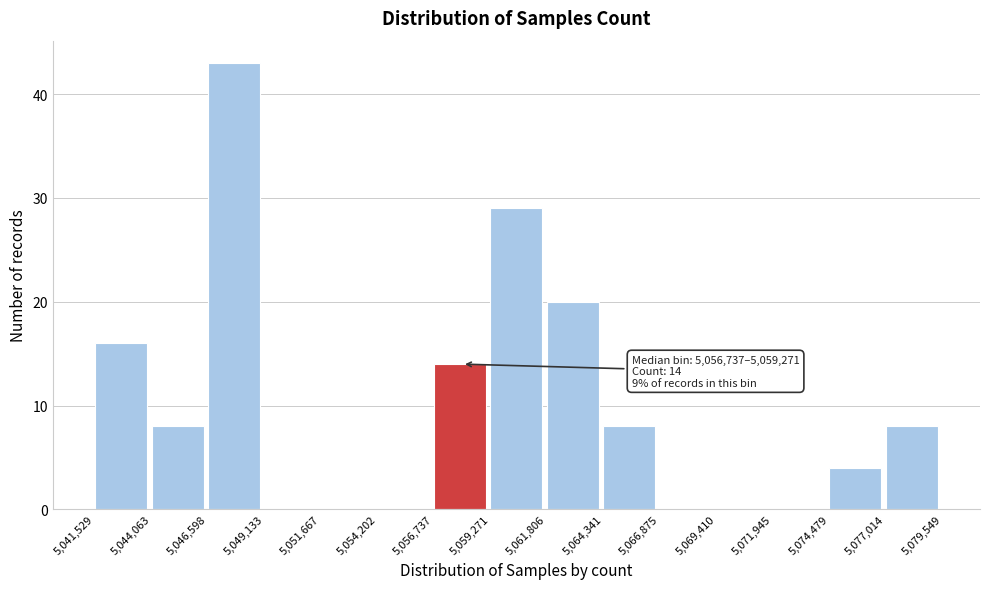

Over which range of the x-axis is the bar tallest?

5,046,598 to 5,049,133